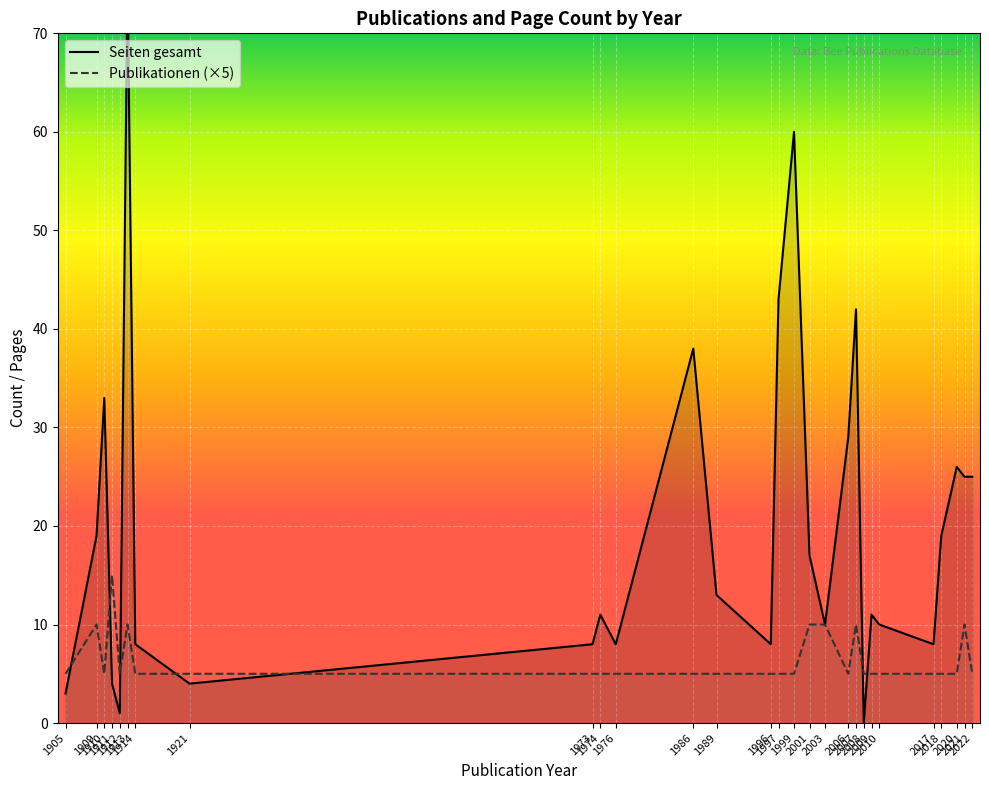

How many Publikationen values are between 5 and 10?

27